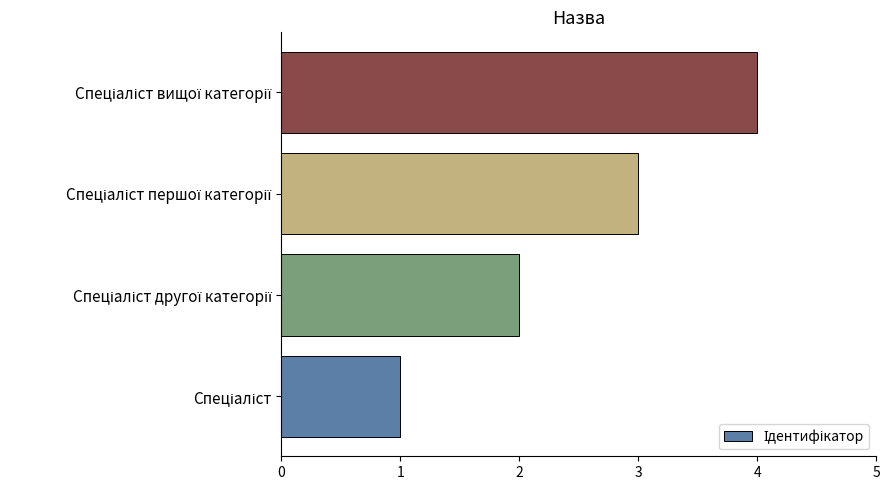

What is the sum of all values?

10